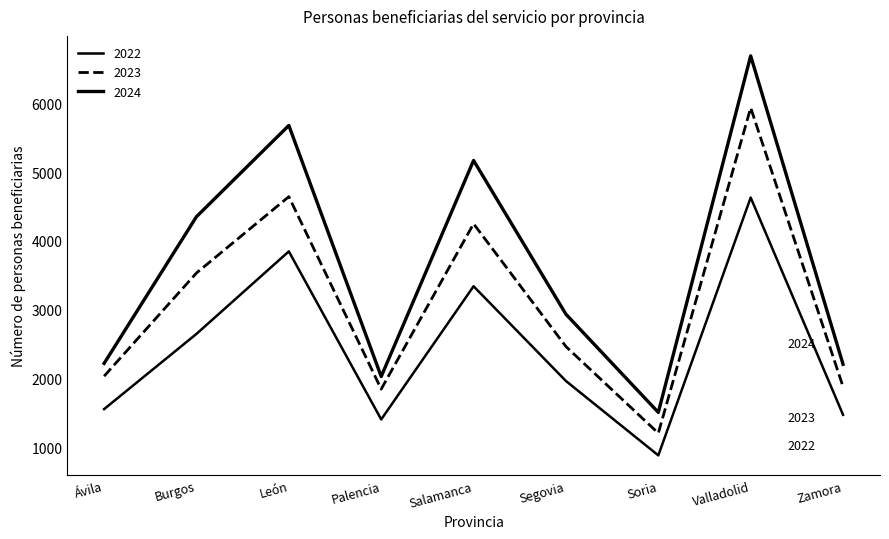

Which series has the widest spread of values?

2024